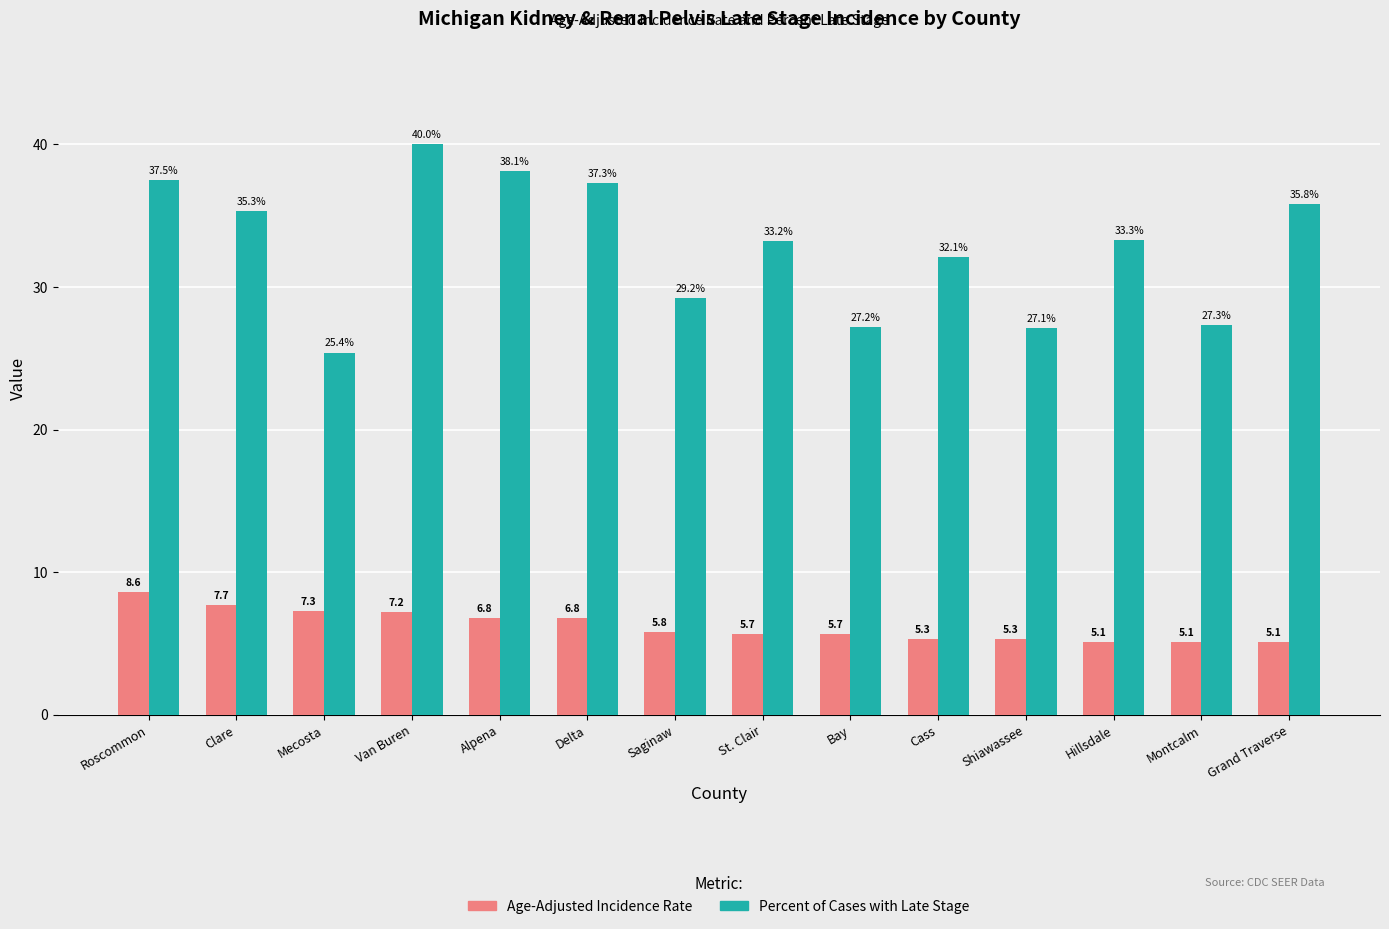

What is the sum of all Percent of Cases with Late Stage values?

458.8